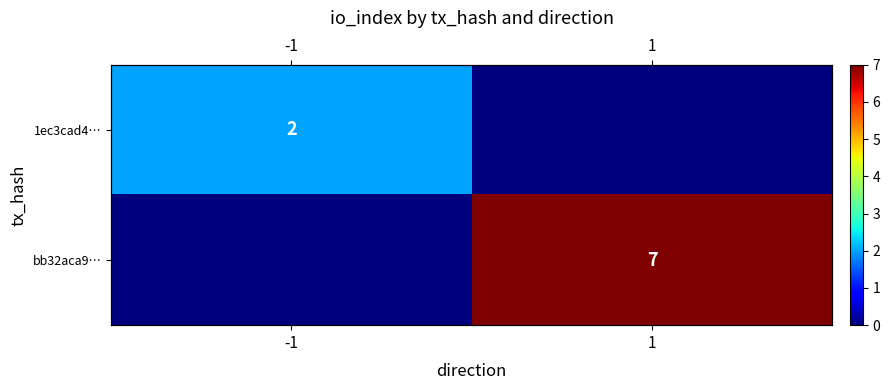

How many bb32aca9… values are between 0 and 7?

2